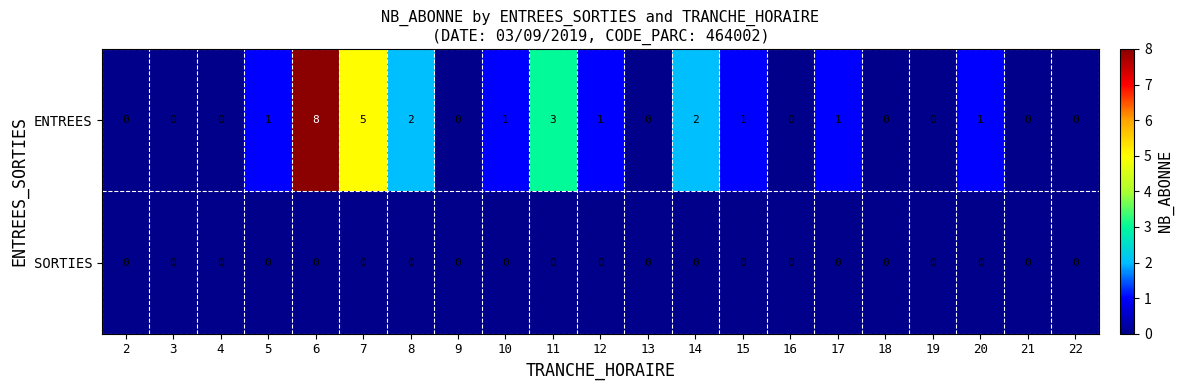

What is the greatest value displayed?

8